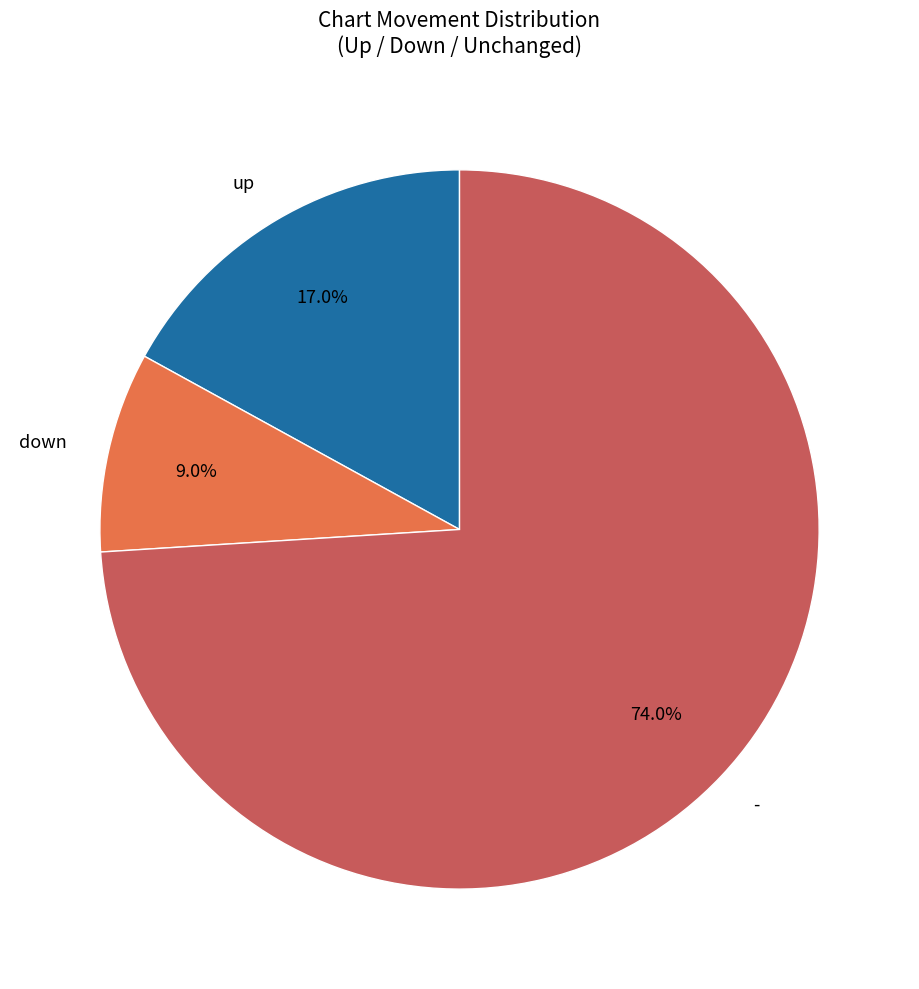

How many slices are in this pie chart?

3